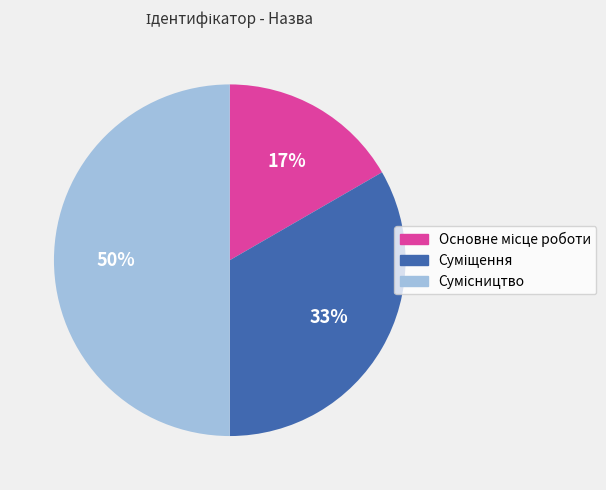

How many slices are in this pie chart?

3